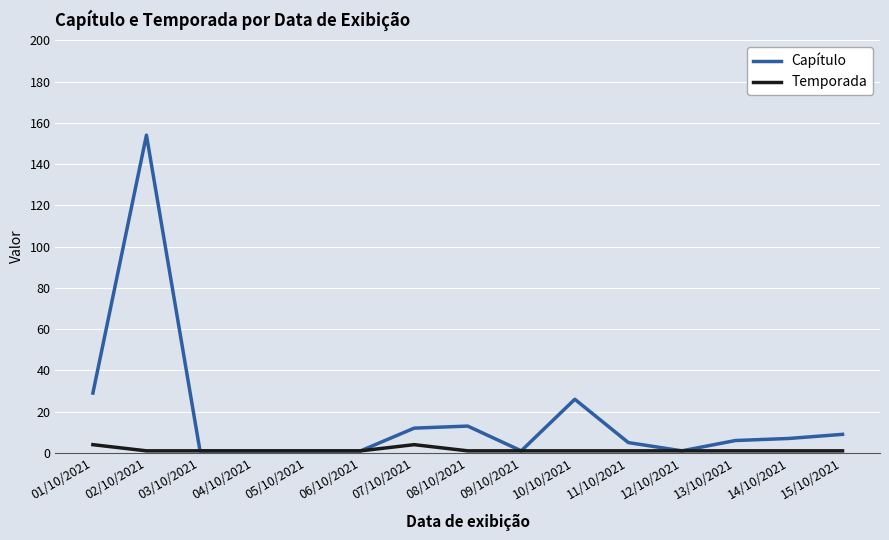

What is the spread (max minus min) of values at 14/10/2021?

6